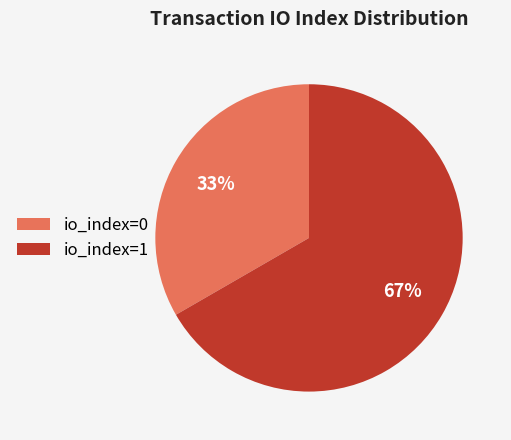

Between io_index=0 and io_index=1, which is larger?

io_index=1